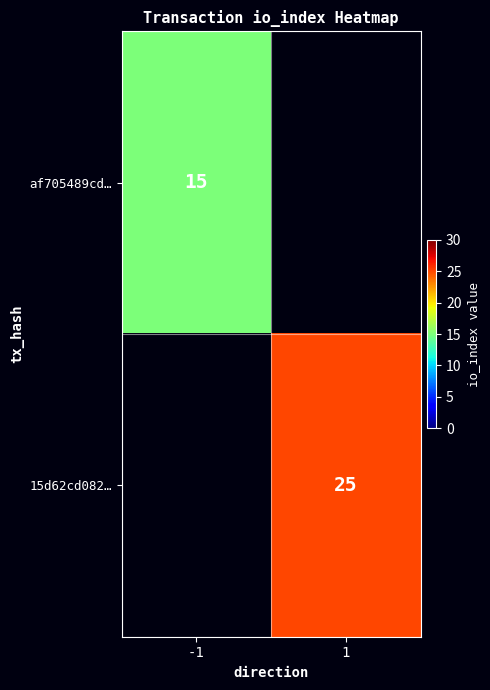

True or false: af705489cd… has a value of 6 at -1.

False